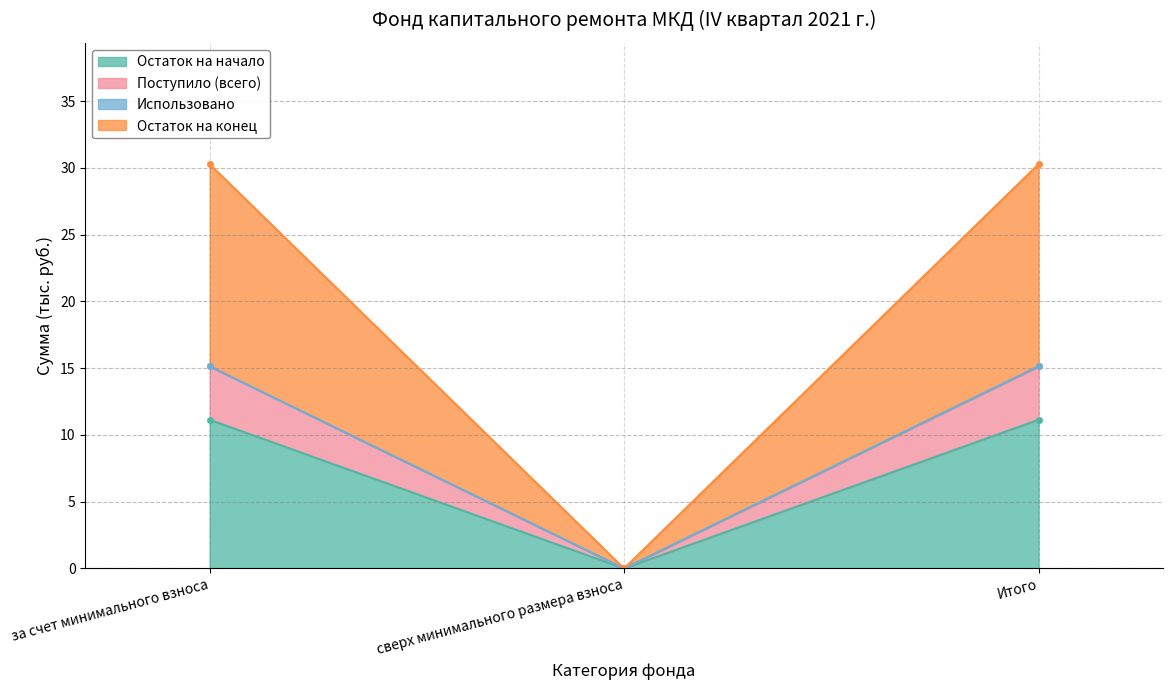

What is the label of the 1st point from the left?

за счет минимального взноса